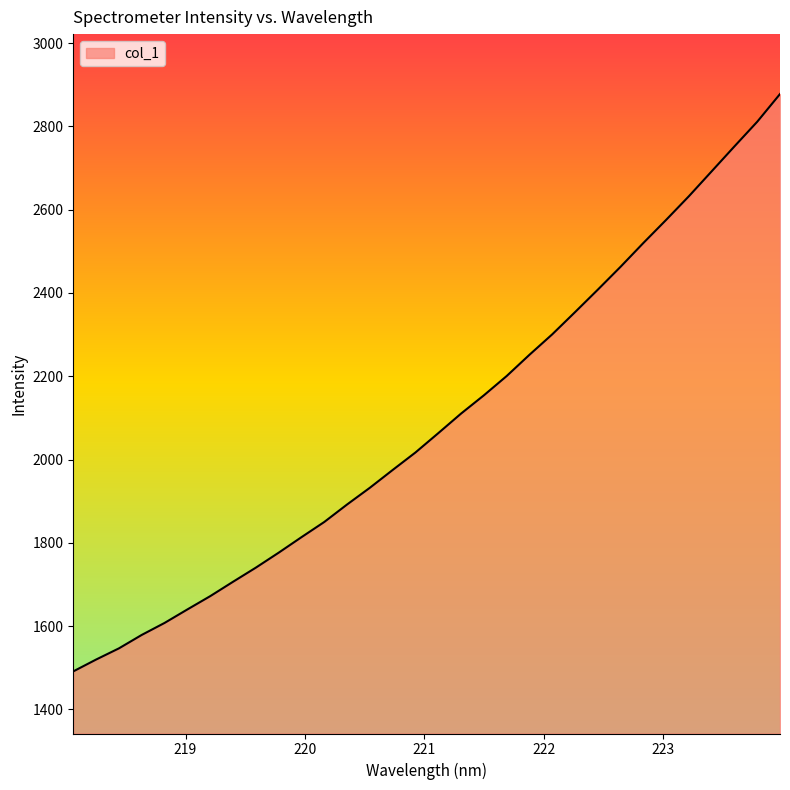

What is the smallest value displayed?

1491.4